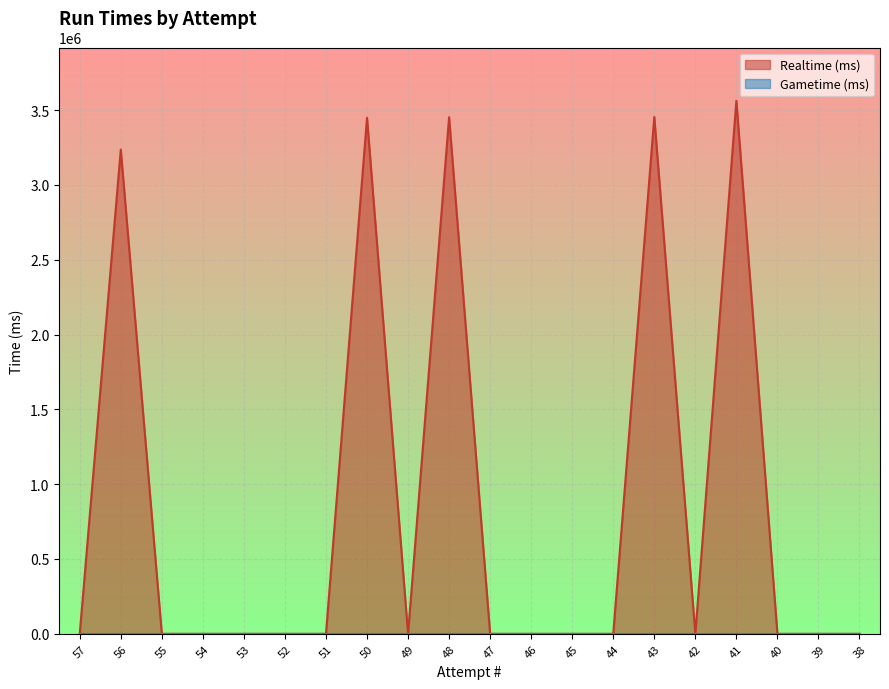

List the labels in order of value, smallest first.

57, 55, 54, 53, 52, 51, 49, 47, 46, 45, 44, 42, 40, 39, 38, 56, 50, 48, 43, 41